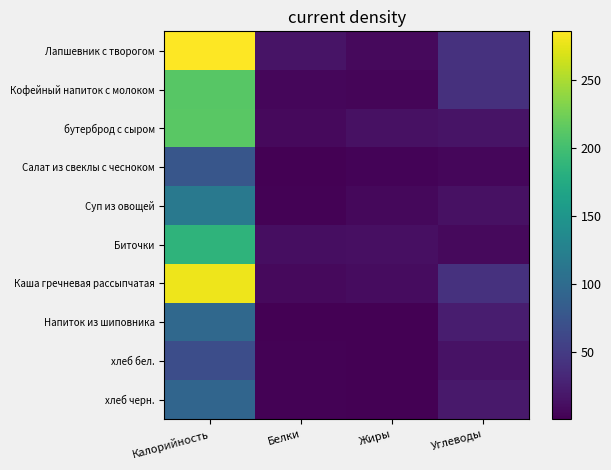

Reading left to right, list all the values displayed in this chart.

Лапшевник с творогом: Калорийность=286.0	Белки=15.7	Жиры=7.1	Углеводы=40.4
Кофейный напиток с молоком: Калорийность=211.5	Белки=4.8	Жиры=3.7	Углеводы=39.8
бутерброд с сыром: Калорийность=212.5	Белки=7.8	Жиры=13.4	Углеводы=15.1
Салат из свеклы с чесноком: Калорийность=76.1	Белки=0.8	Жиры=3.0	Углеводы=5.8
Суп из овощей: Калорийность=115.2	Белки=1.9	Жиры=5.9	Углеводы=12.6
Биточки: Калорийность=186.1	Белки=11.0	Жиры=12.4	Углеводы=7.5
Каша гречневая рассыпчатая: Калорийность=278.5	Белки=7.6	Жиры=9.4	Углеводы=40.8
Напиток из шиповника: Калорийность=97.0	Белки=0.7	Жиры=0.3	Углеводы=22.8
хлеб бел.: Калорийность=67.8	Белки=2.0	Жиры=0.2	Углеводы=14.1
хлеб черн.: Калорийность=93.4	Белки=2.4	Жиры=0.4	Углеводы=19.6